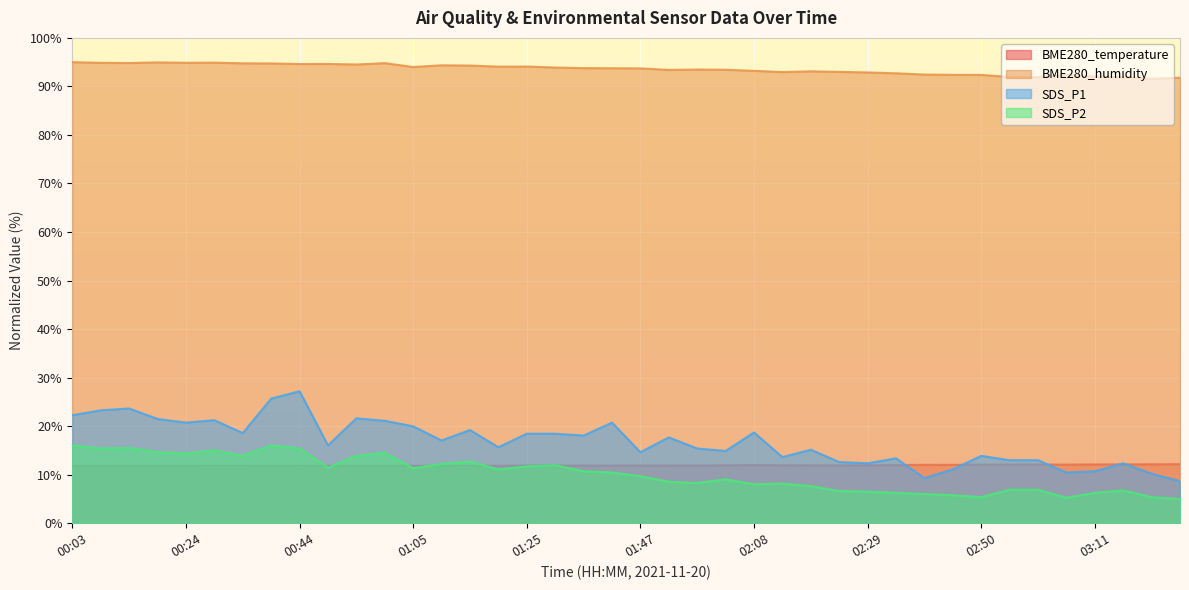

How many lines are shown in the chart?

4